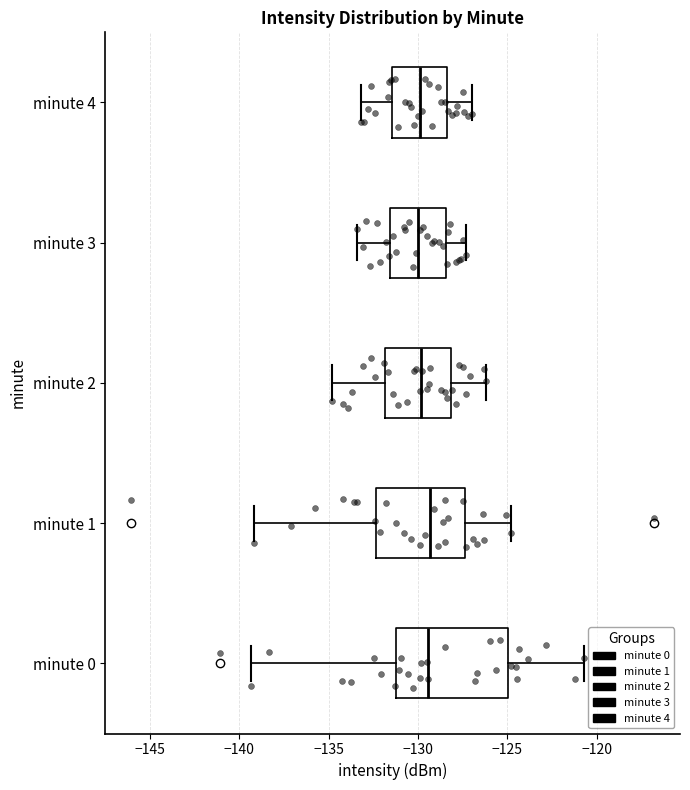

Reading bottom to top, read every box against the x-axis: the position of its median line, the range the box covers, and the ends of its whiskers. The values are not printed on the chart, so give them approximately, as read against the axis.

minute 0: median -129.5, box -131.0 to -125.0, whiskers -139.5 to -120.5
minute 1: median -129.5, box -132.5 to -127.5, whiskers -139.0 to -125.0
minute 2: median -130.0, box -132.0 to -128.0, whiskers -135.0 to -126.0
minute 3: median -130.0, box -131.5 to -128.5, whiskers -133.5 to -127.5
minute 4: median -130.0, box -131.5 to -128.5, whiskers -133.0 to -127.0